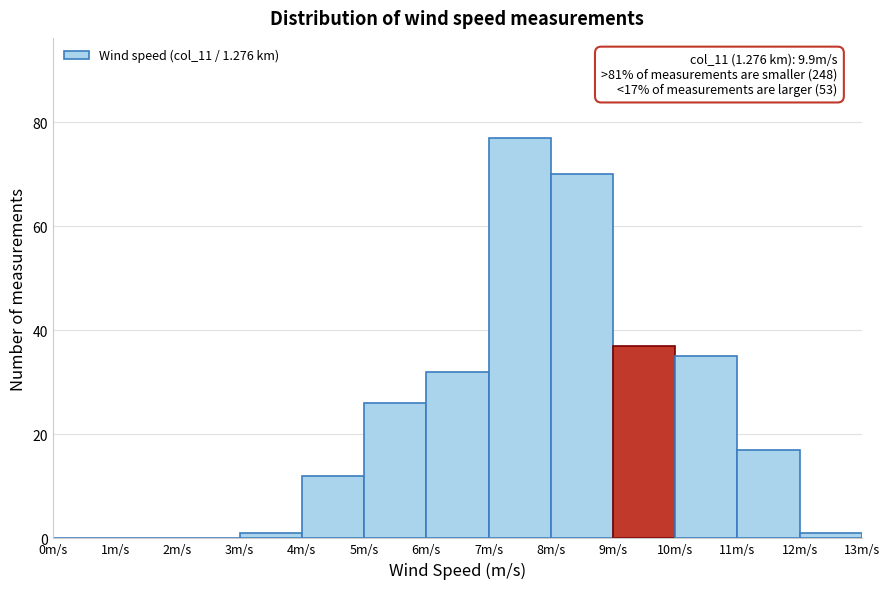

Which range on the x-axis has the tallest bar?

7 to 8